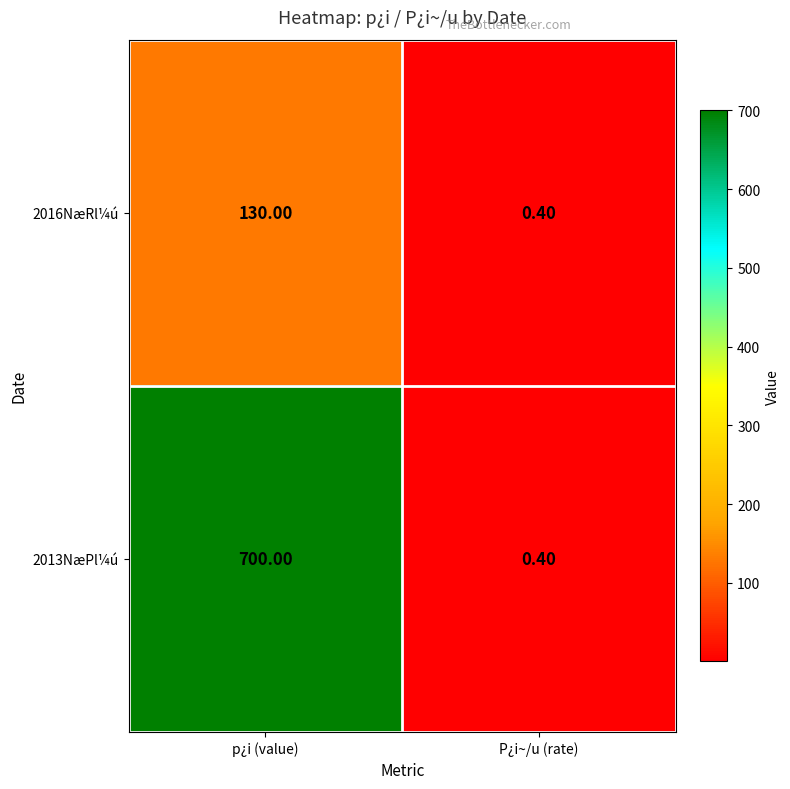

What is the difference between the highest and lowest values at p¿i (value)?

570.0